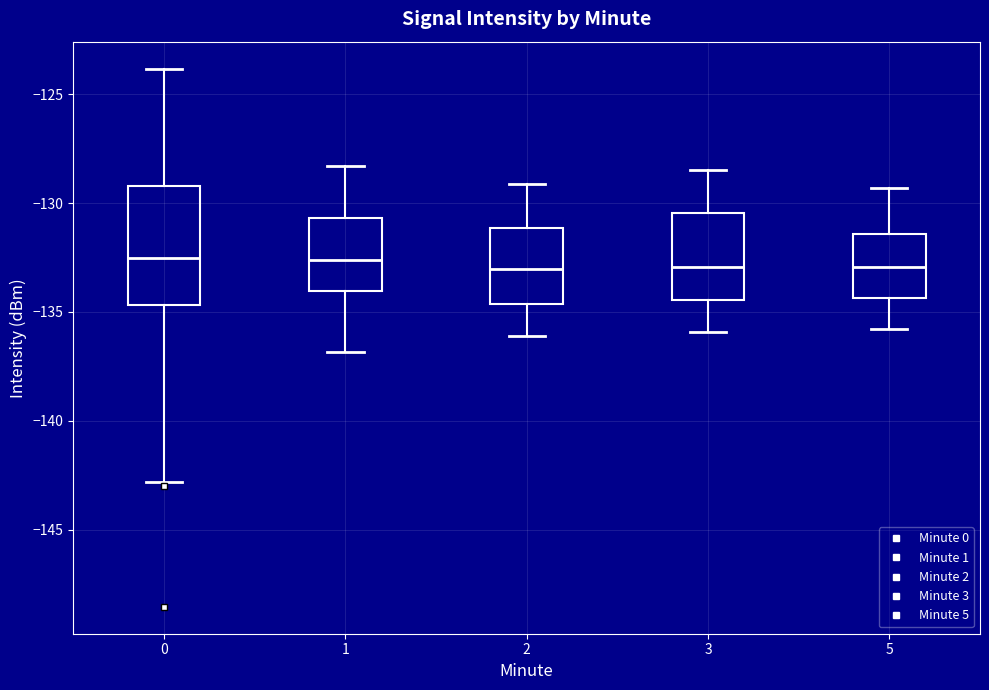

Reading left to right, read every box against the y-axis: the position of its median line, the range the box covers, and the ends of its whiskers. The values are not printed on the chart, so give them approximately, as read against the axis.

0: median -132.5, box -134.5 to -129.0, whiskers -143.0 to -124.0
1: median -132.5, box -134.0 to -130.5, whiskers -137.0 to -128.5
2: median -133.0, box -134.5 to -131.0, whiskers -136.0 to -129.0
3: median -133.0, box -134.5 to -130.5, whiskers -136.0 to -128.5
5: median -133.0, box -134.5 to -131.5, whiskers -136.0 to -129.5